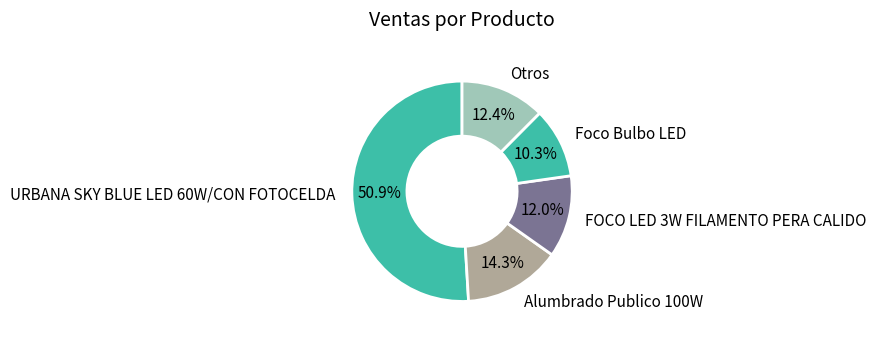

What is the majority slice?

URBANA SKY BLUE LED 60W/CON FOTOCELDA